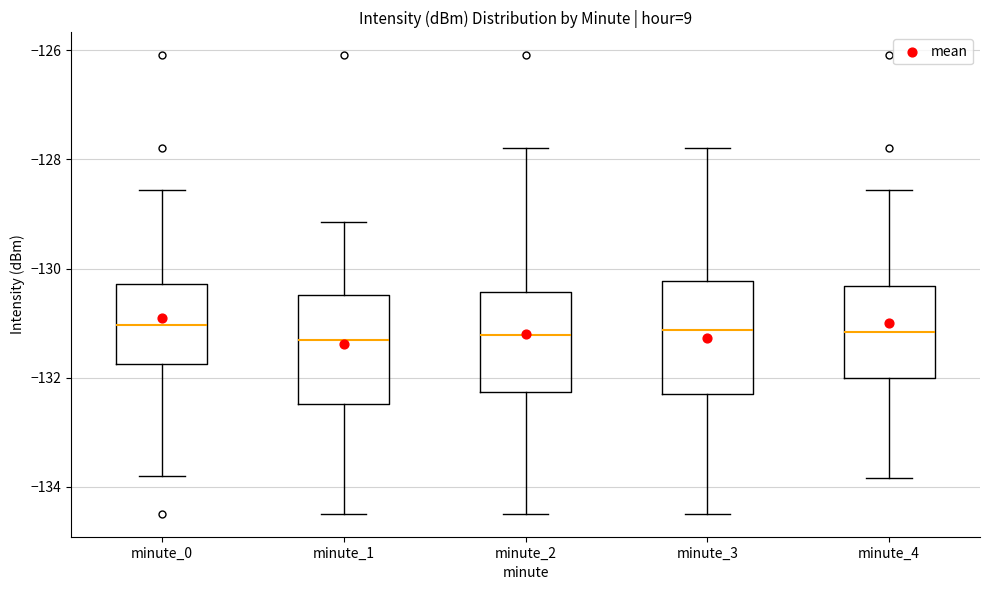

Reading left to right, read every box against the y-axis: the position of its median line, the range the box covers, and the ends of its whiskers. The values are not printed on the chart, so give them approximately, as read against the axis.

minute_0: median -131.0, box -131.8 to -130.2, whiskers -133.8 to -128.6
minute_1: median -131.4, box -132.4 to -130.4, whiskers -134.4 to -129.2
minute_2: median -131.2, box -132.2 to -130.4, whiskers -134.4 to -127.8
minute_3: median -131.2, box -132.4 to -130.2, whiskers -134.4 to -127.8
minute_4: median -131.2, box -132.0 to -130.4, whiskers -133.8 to -128.6